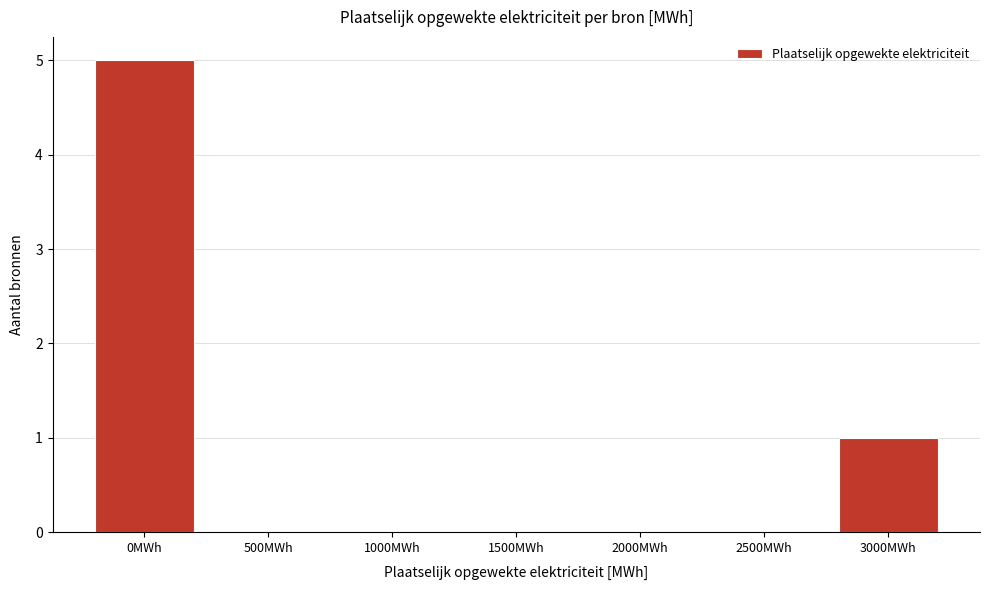

Is it true that the value at 1000MWh is 2?

False